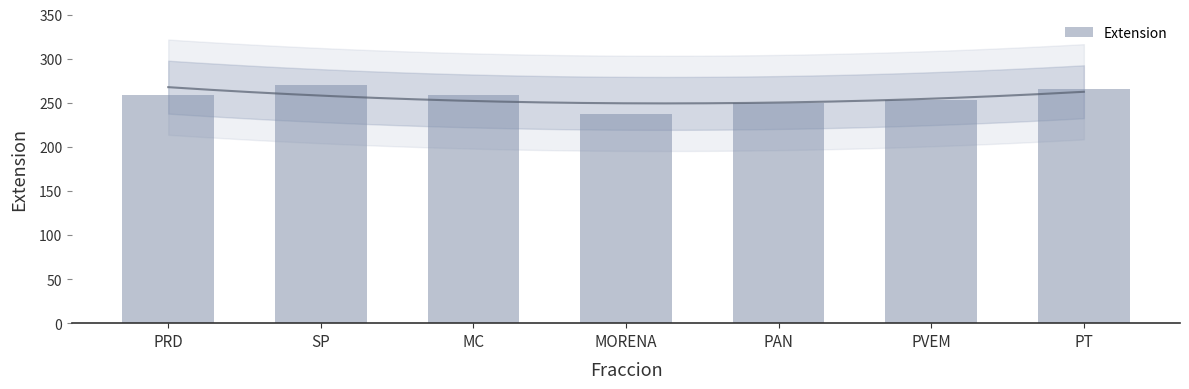

What is the label of the 3rd bar from the right?

PAN